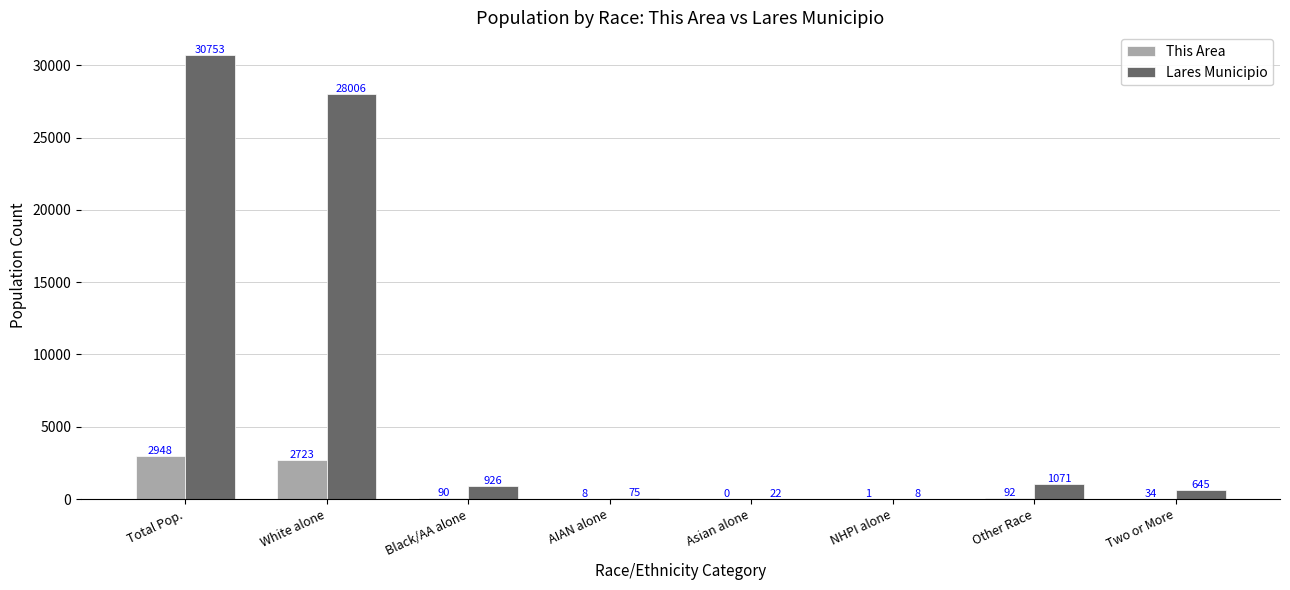

The value of This Area at Total Pop. is 4621. True or false?

False